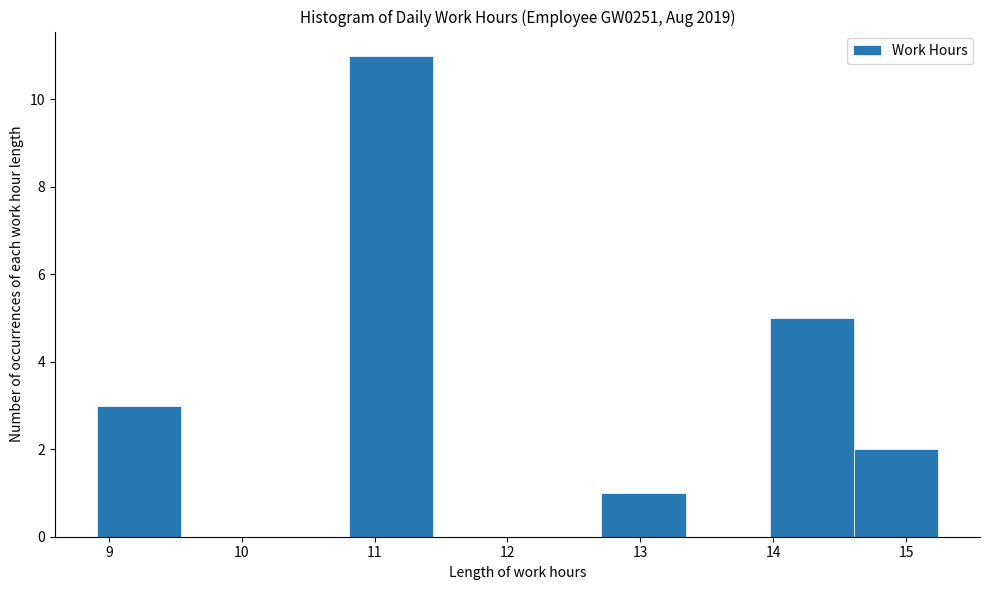

What is the height of the bar covering 10.8 to 11.4 on the x-axis? Neither the bar edges nor the heights are printed on the chart, so give them approximately, as read against the axes.

11